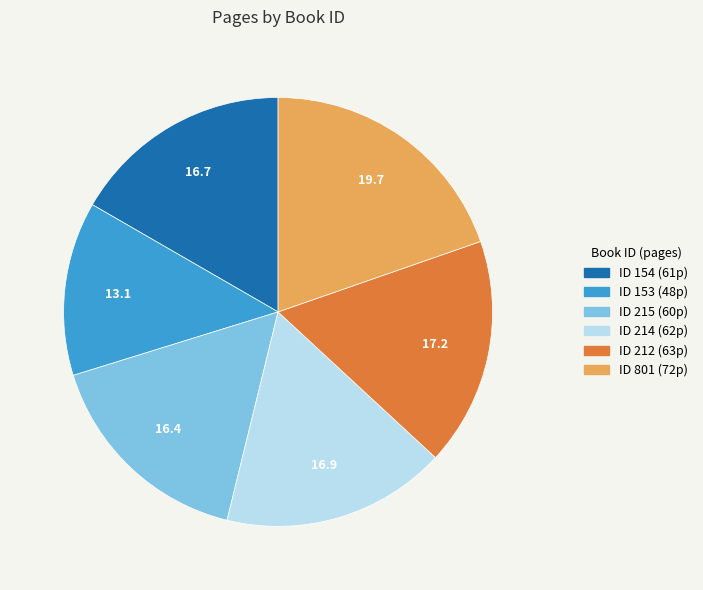

Is there a majority slice in this chart?

No